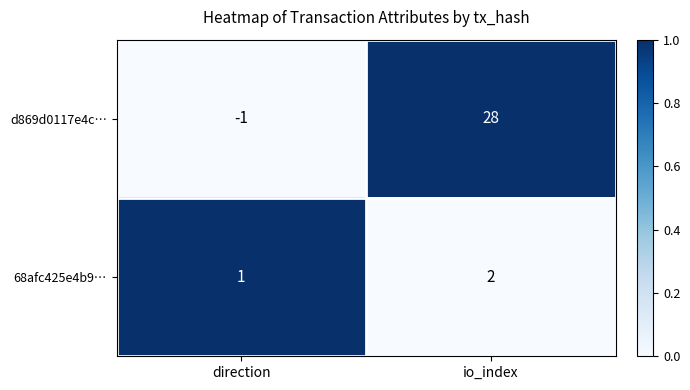

Is it true that 68afc425e4b9… equals 0 at direction?

False